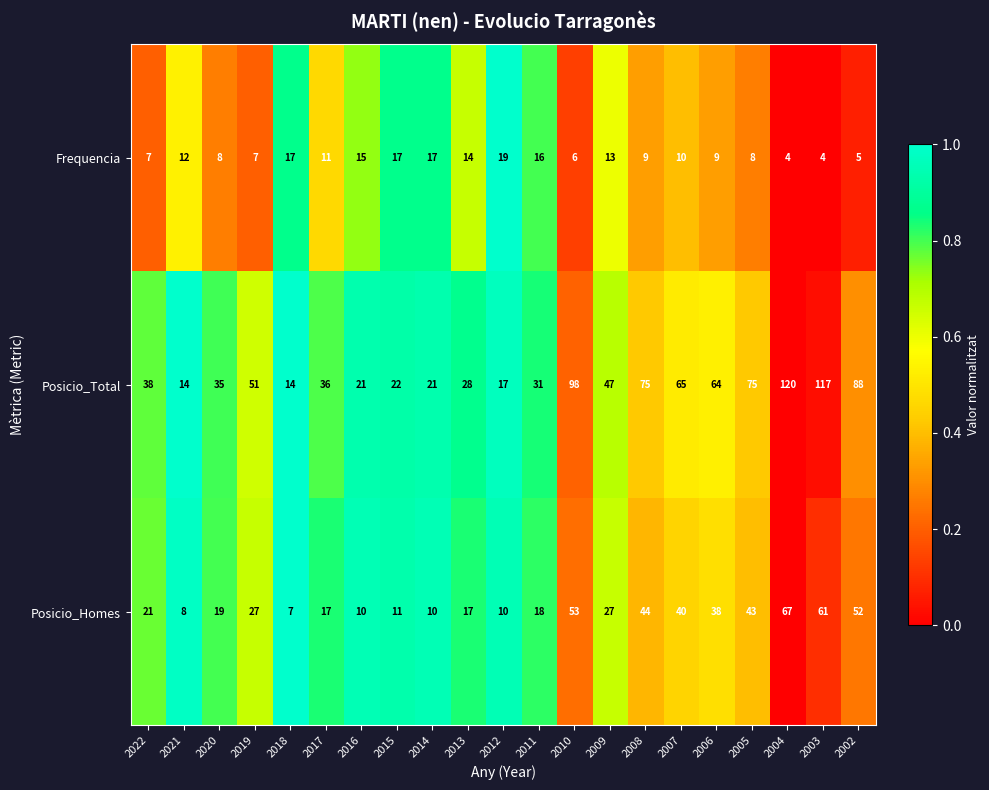

What is the total value across all series at 2006?

111